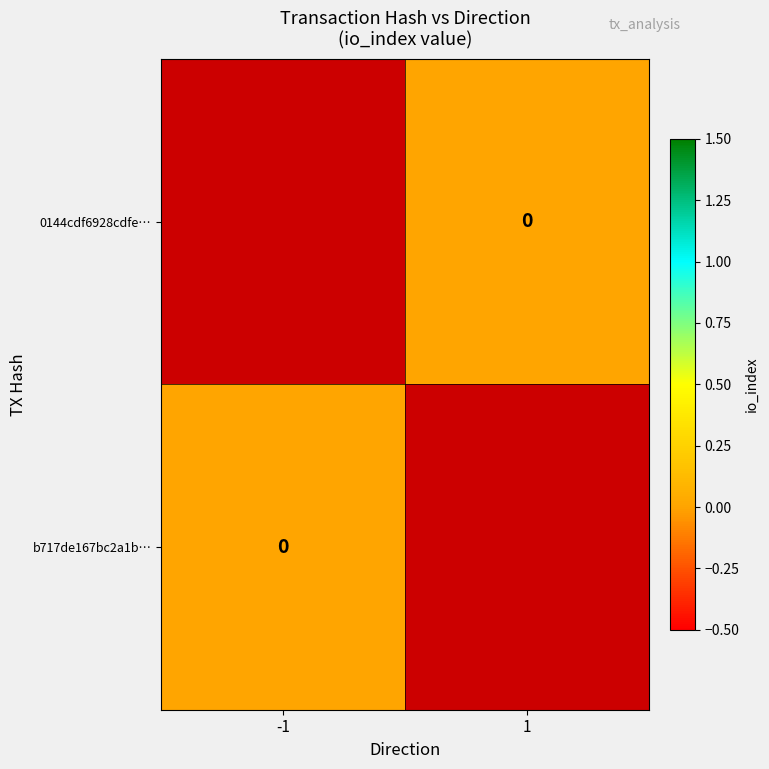

Is the value of 0144cdf6928cdfe… at 1 greater than the value of b717de167bc2a1b… at -1?

No